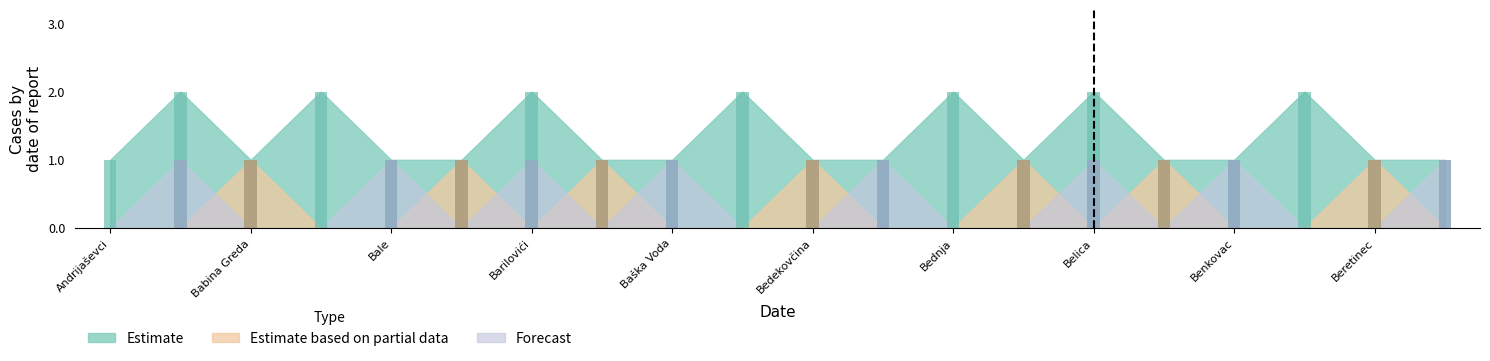

Reading left to right, extract all data points from this chart.

Estimate: 1	2	1	2	1	1	2	1	1	2	1	1	2	1	2	1	1	2	1	1
Estimate based on partial data: 0	0	1	0	0	1	0	1	0	0	1	0	0	1	0	1	0	0	1	0
Forecast: 0	1	0	0	1	0	1	0	1	0	0	1	0	0	1	0	1	0	0	1